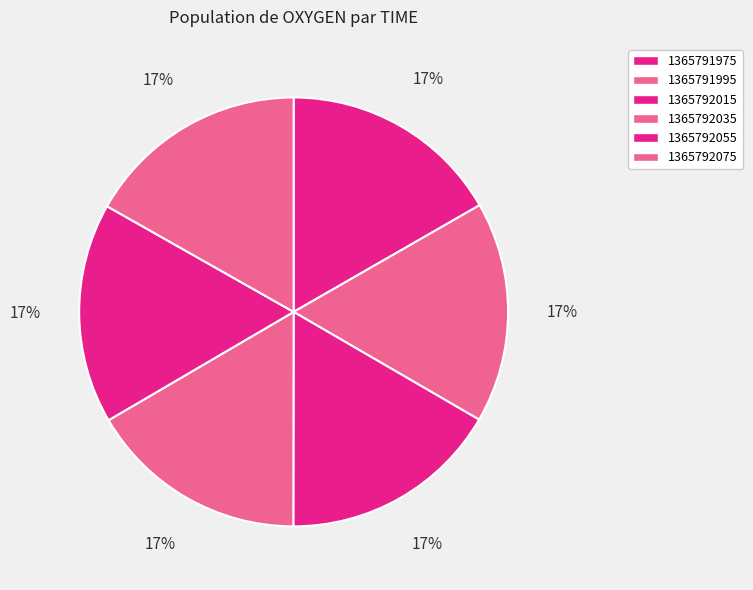

Is it true that 1365792015 is 17% of the pie?

True